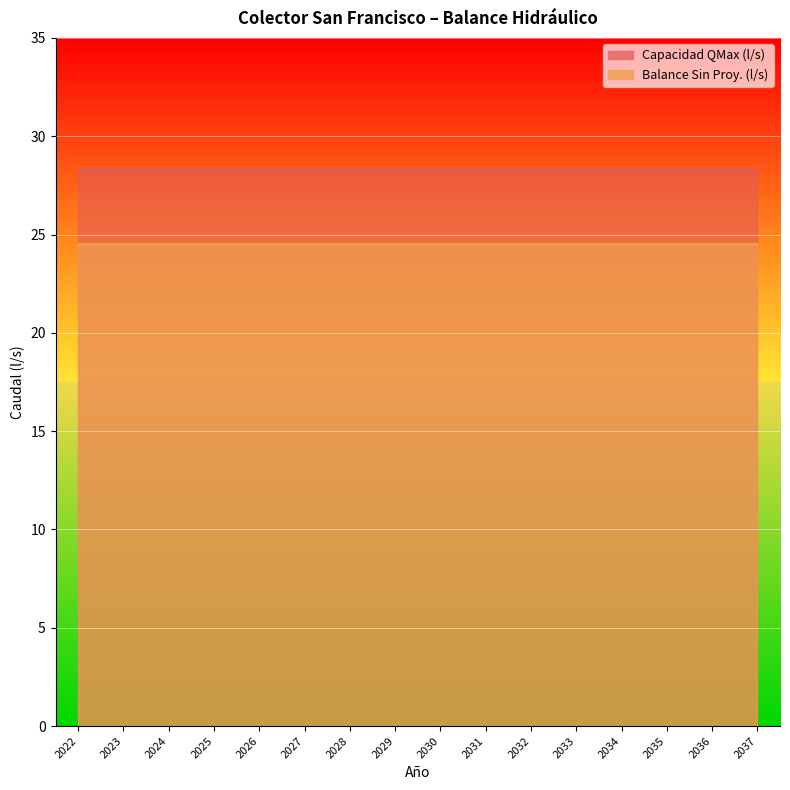

True or false: Capacidad QMax (l/s) and Balance Sin Proy. (l/s) intersect in this chart.

False